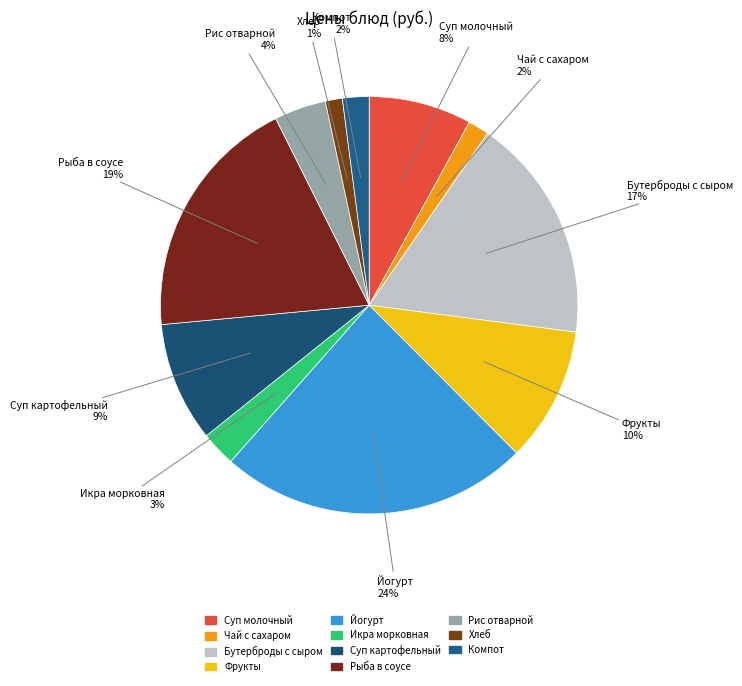

How many segments does this pie chart have?

11